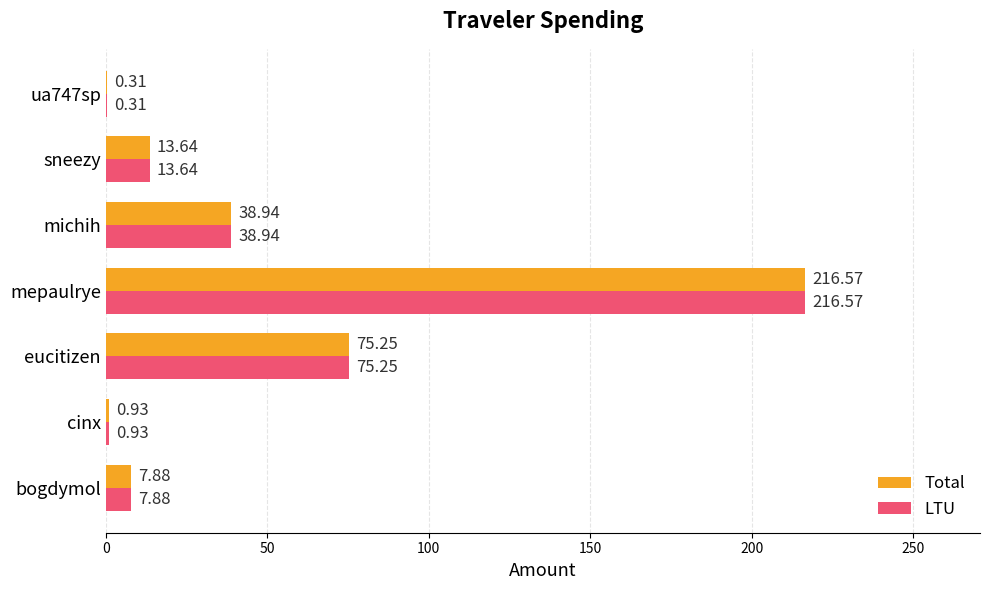

What is the sum of all Total values?

353.5